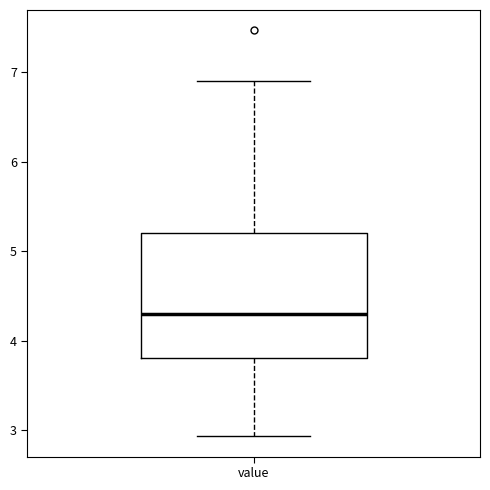

Where does the lower whisker of the box for value end on the y-axis? The values are not printed on the chart, so give them approximately, as read against the axis.

2.9